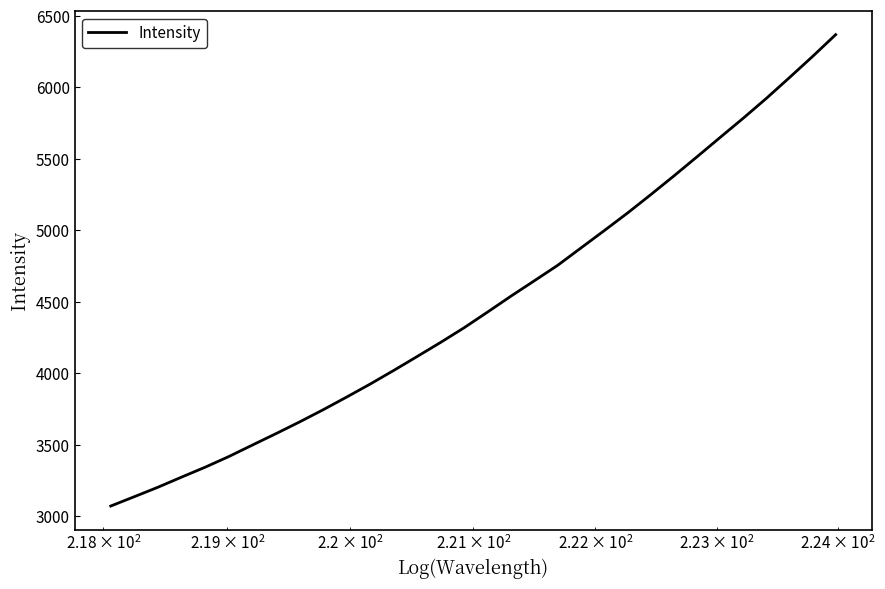

What is the maximum value shown in the chart?

6369.7